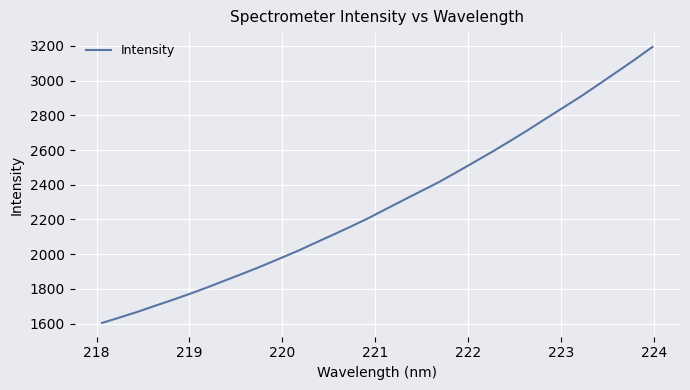

What is the difference between the maximum and minimum values?

1590.6